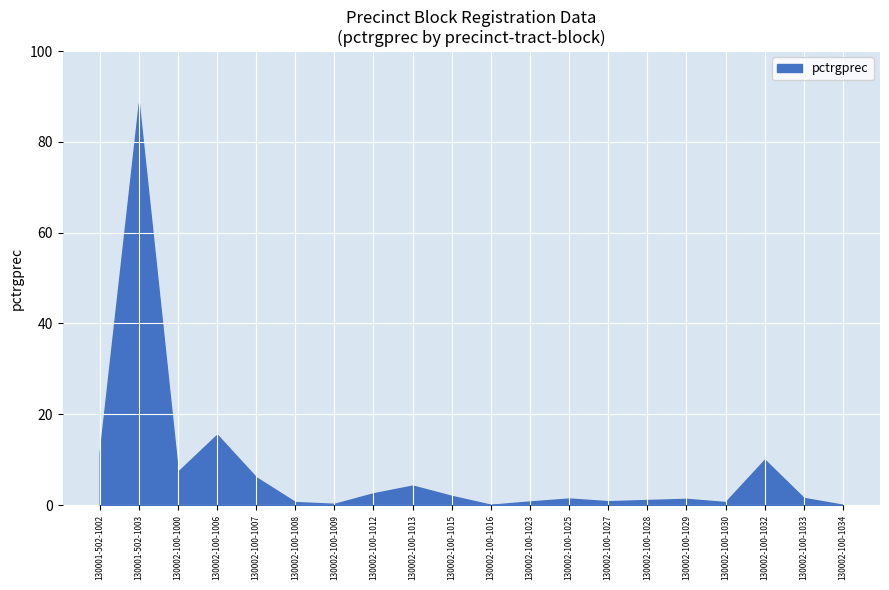

What is the maximum value shown in the chart?

88.5